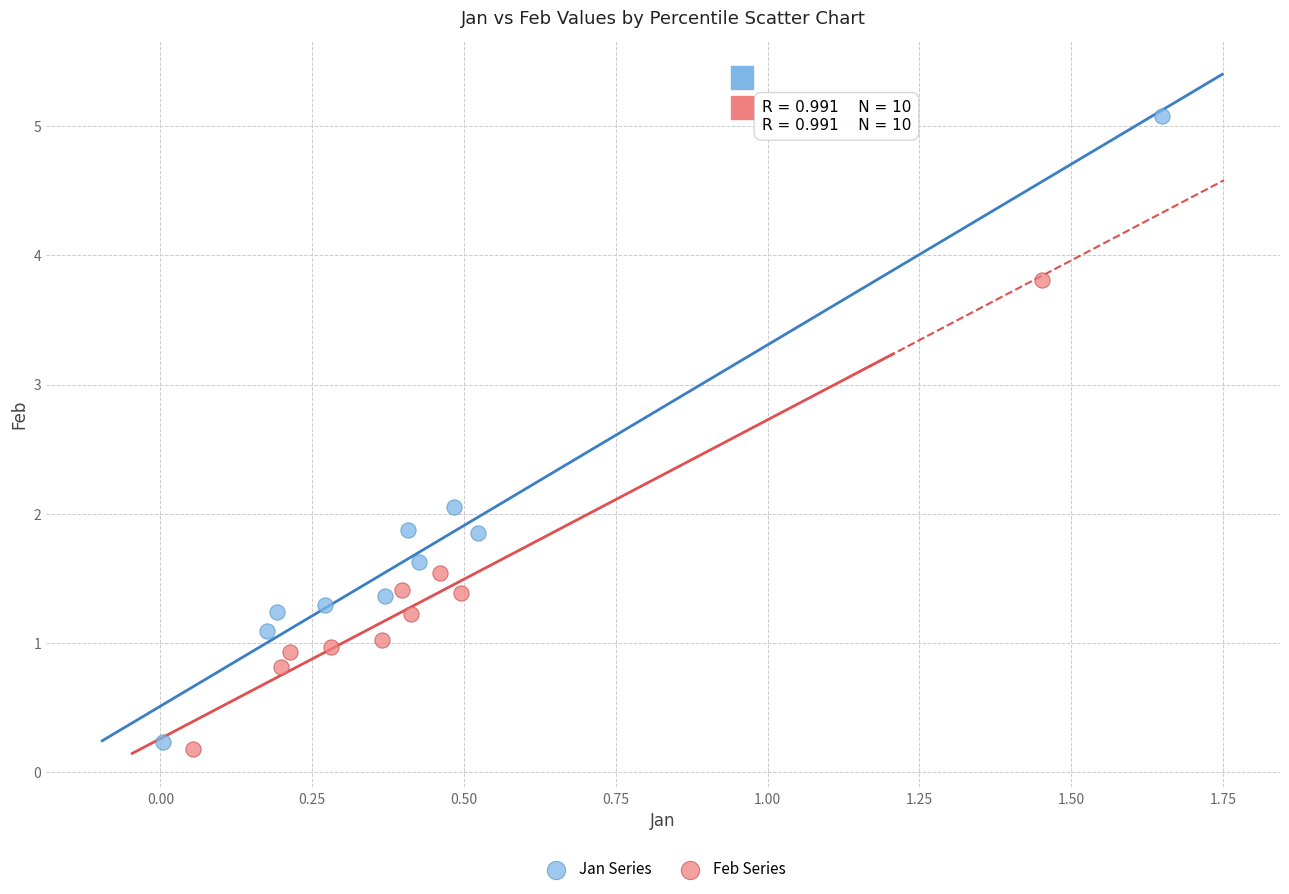

Which series has the widest spread of Y values?

Jan Series